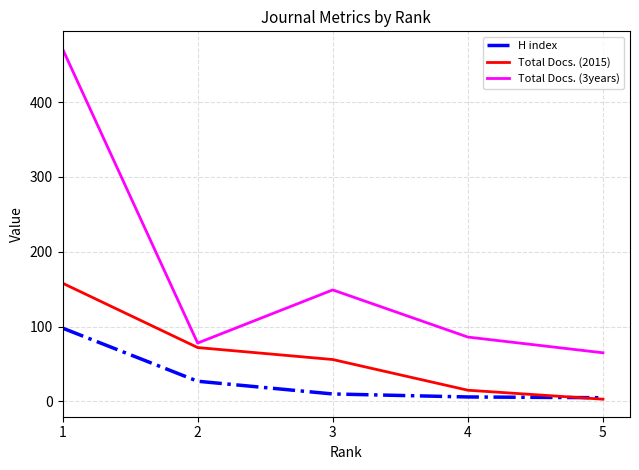

Where is Total Docs. (3years) nearest to the value 268?

3